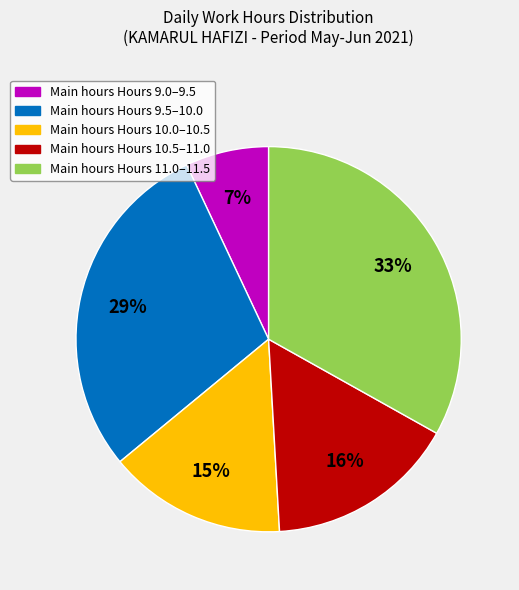

Count the number of slices in the pie.

5